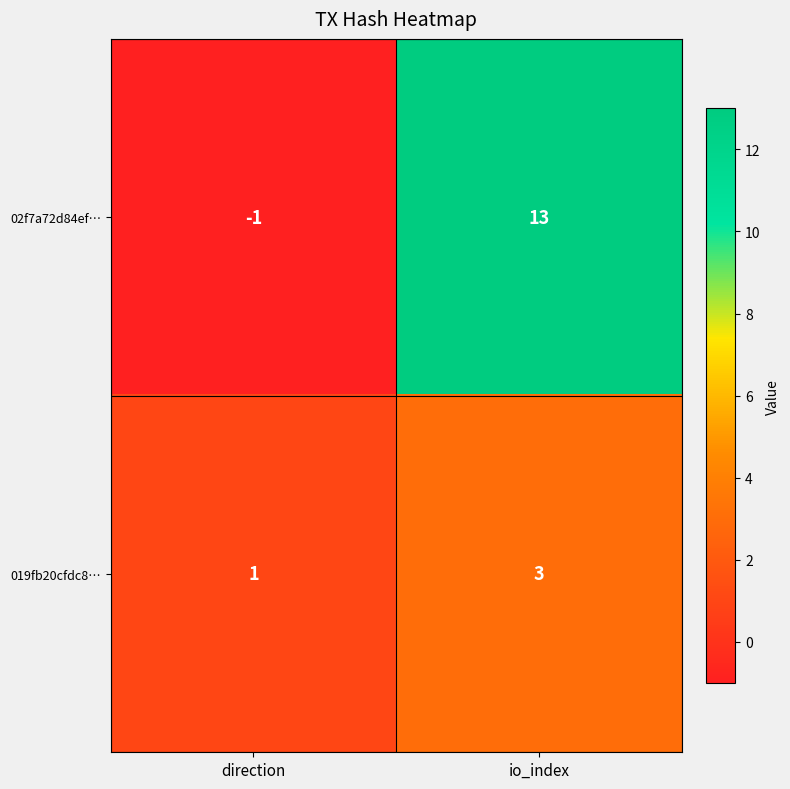

Rank the series by their average value, from highest to lowest.

02f7a72d84ef…, 019fb20cfdc8…